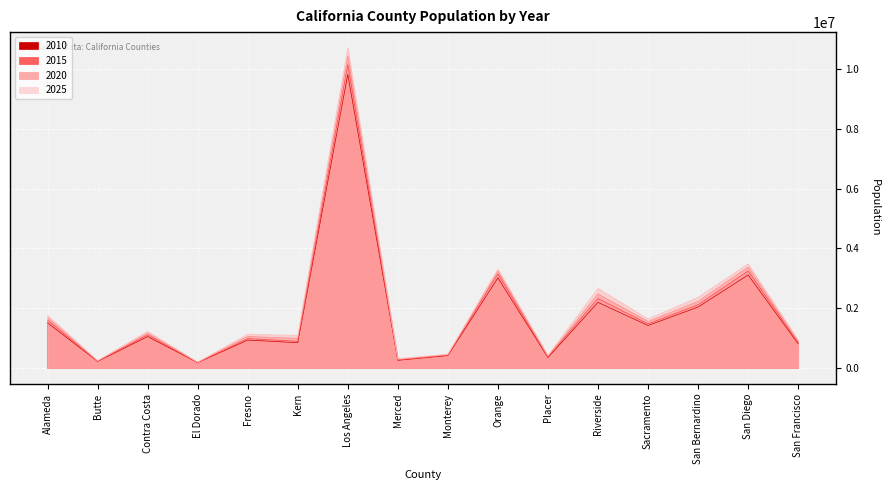

True or false: 2010 and 2015 intersect in this chart.

False